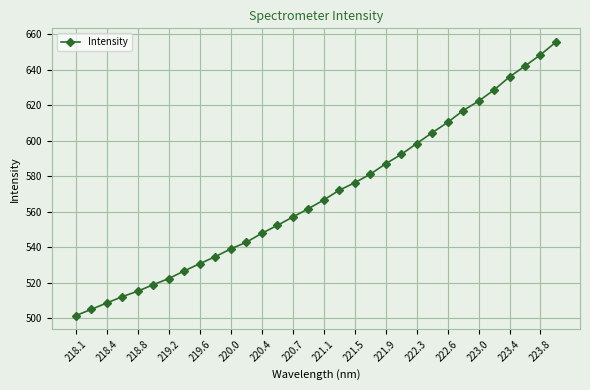

What is the value of the 3rd point from the left?

508.6